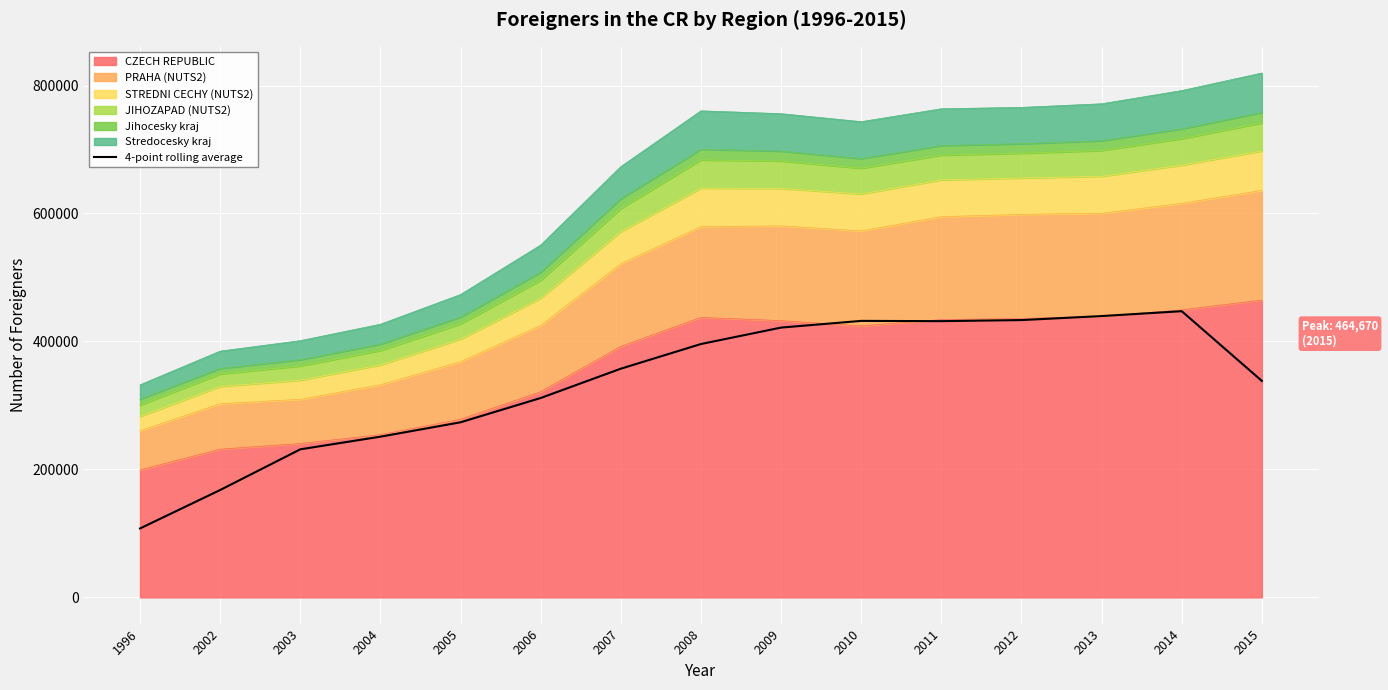

Reading right to left, what are all the values shown in this chart?

2015=338306.5	2014=447293.0	2013=439663.8	2012=433394.8	2011=431723.2	2010=432128.0	2009=421668.5	2008=395959.8	2007=357412.0	2006=311594.2	2005=273620.8	2004=251158.8	2003=231368.5	2002=167795.0	1996=107689.8